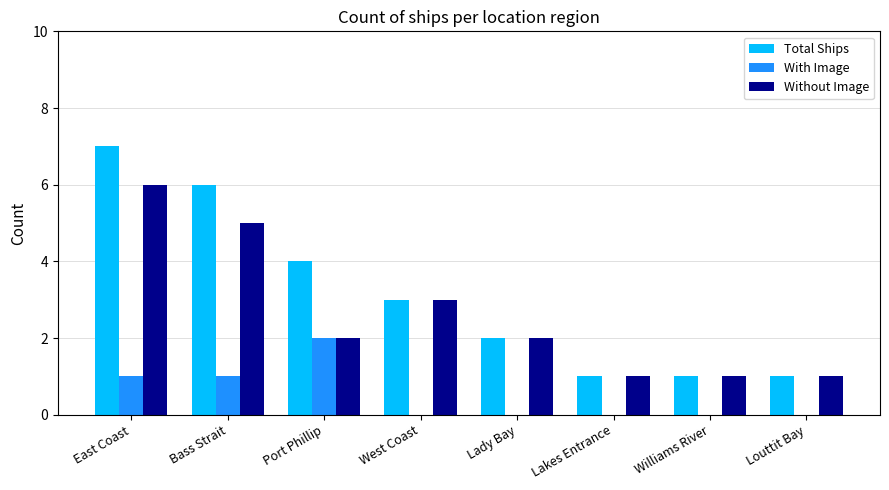

The value of Without Image at Lakes Entrance is 1. True or false?

True